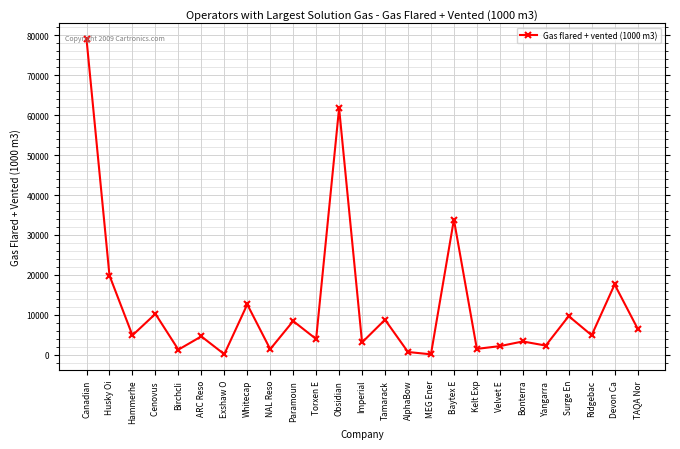

What is the label of the 13th point from the right?

Imperial